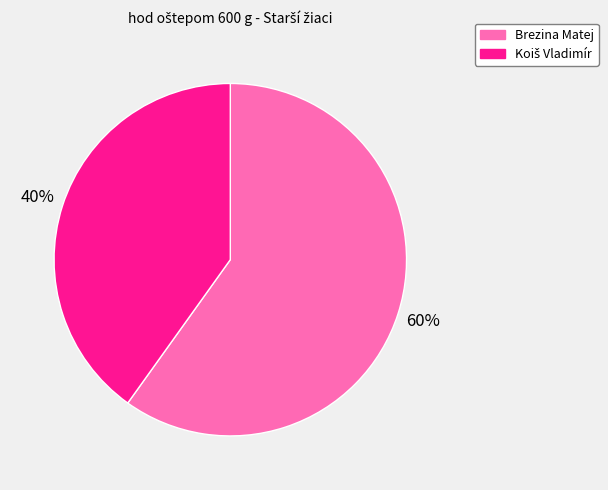

To the nearest percent, what is the average slice percentage?

50%